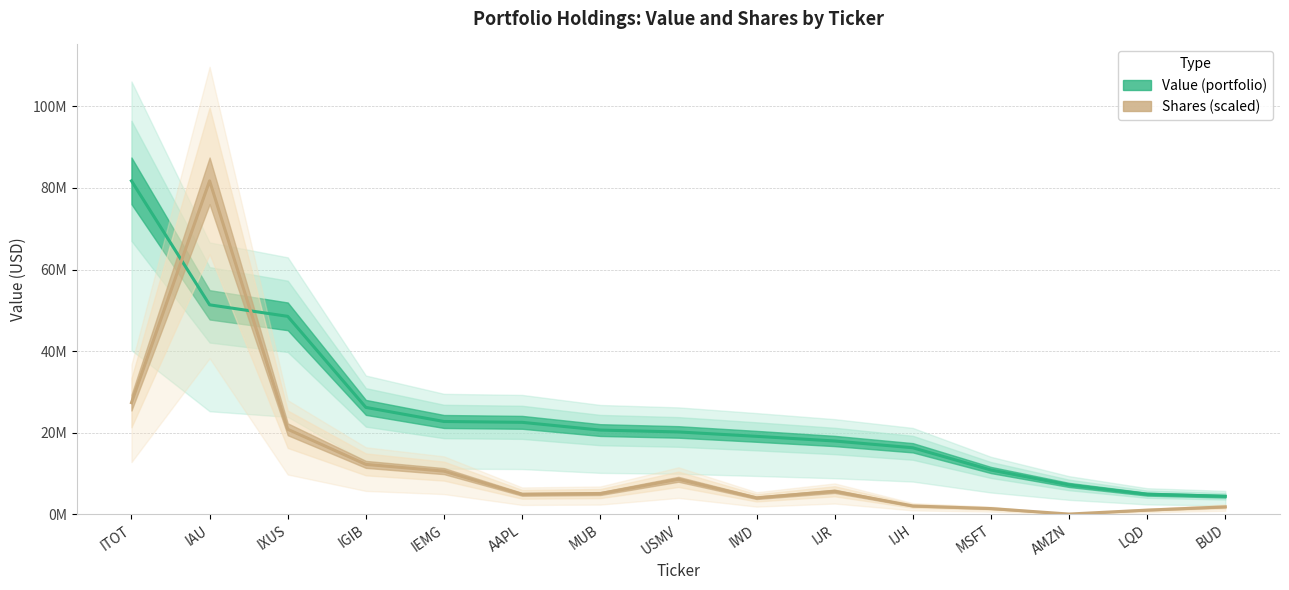

At which label is Shares or principal amount closest to 40906418?

ITOT